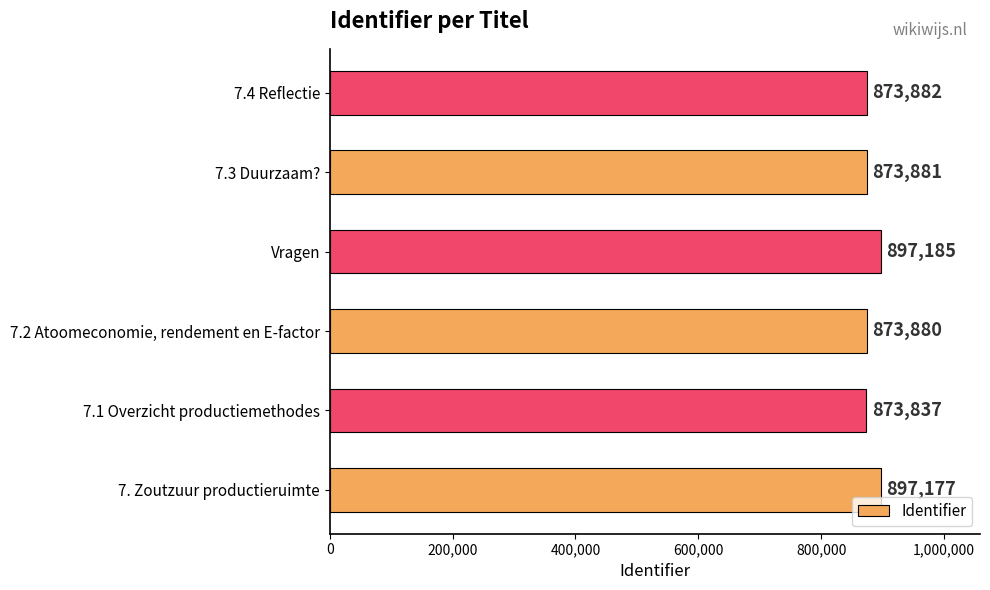

What is the maximum value shown in the chart?

897185